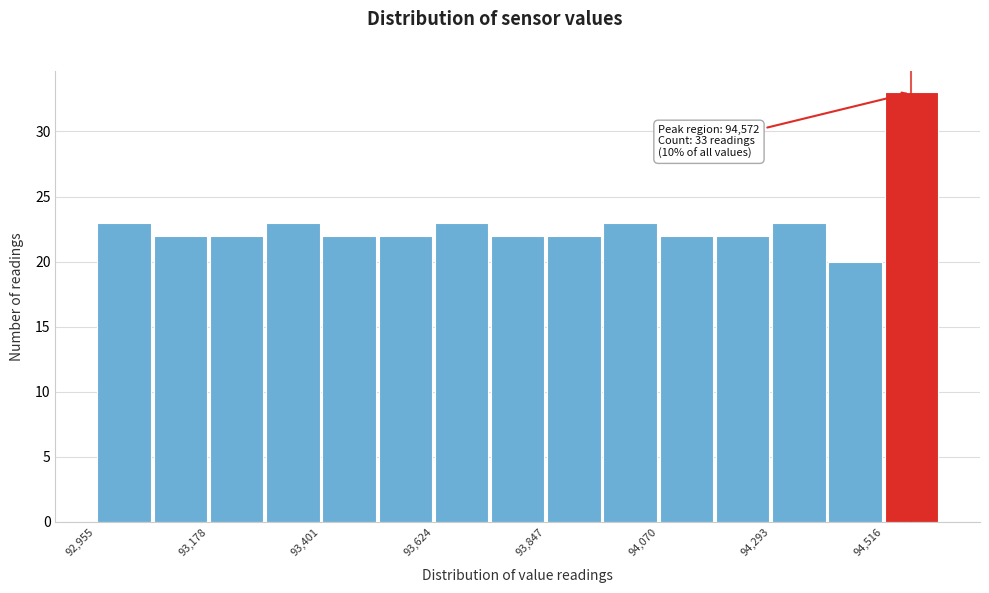

Read against the x-axis, roughly where is the centre of the tallest bar?

94550